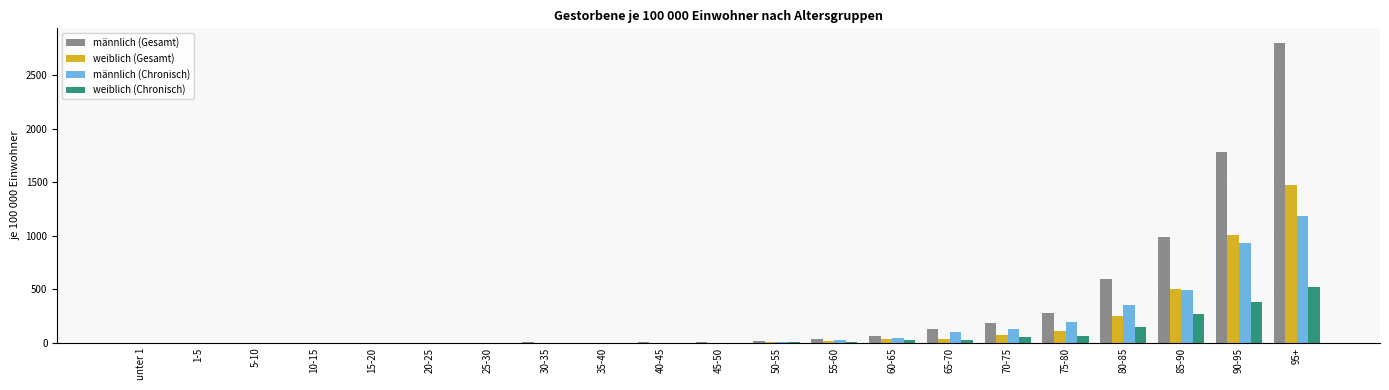

At which label does weiblich (Gesamt) reach its peak?

95+